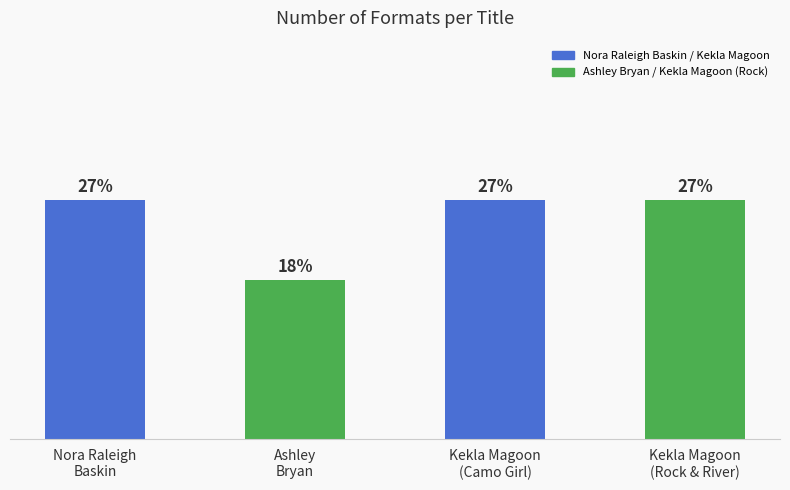

Where is the data nearest to the value 2?

Ashley
Bryan